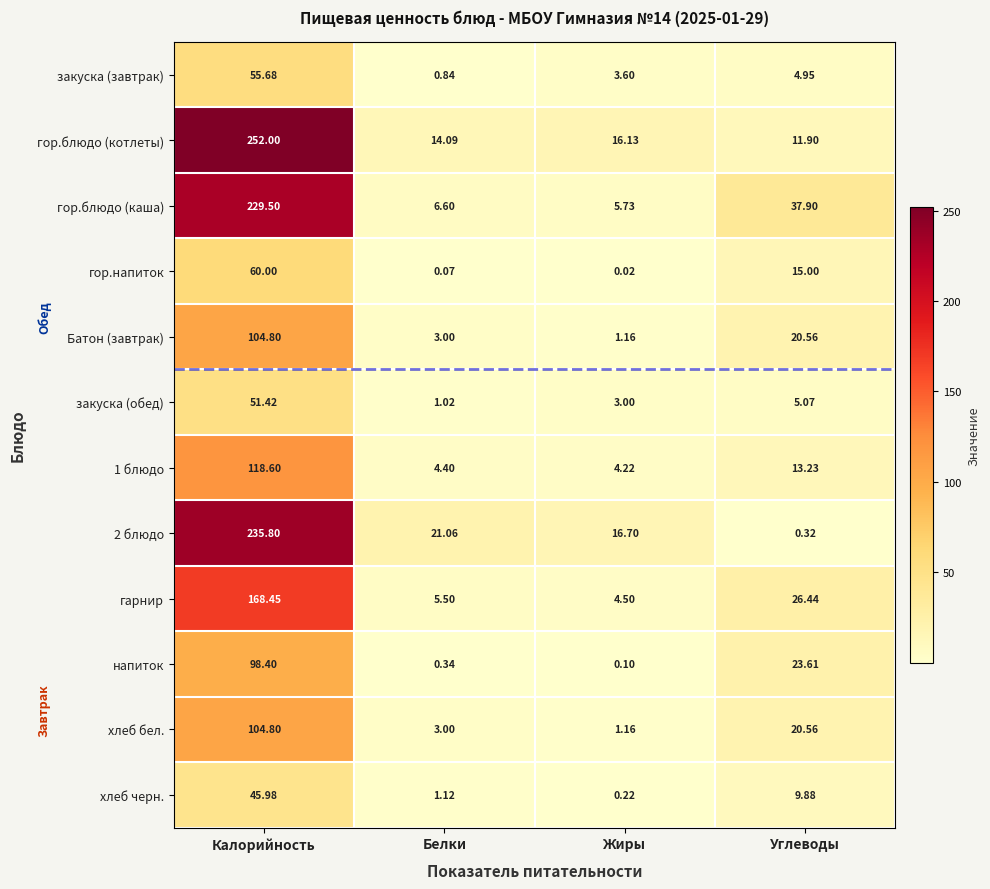

Which label corresponds to the smallest value in the chart?

Жиры